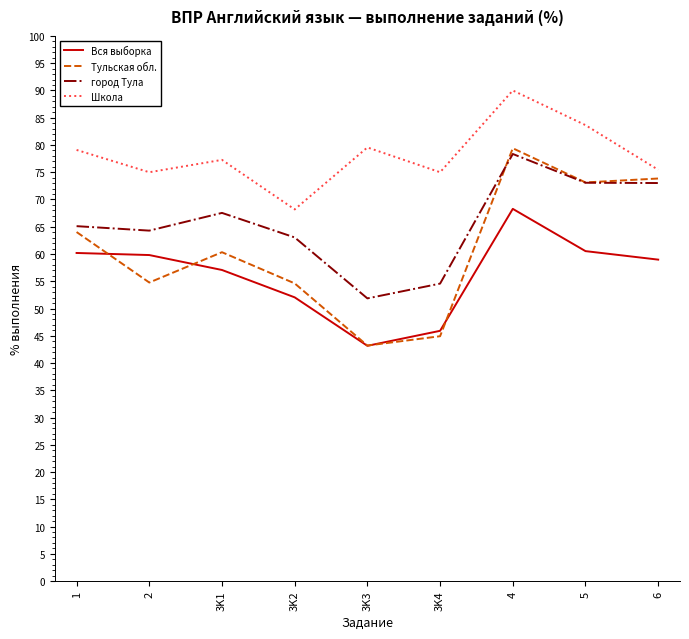

Rank the series by their average value, from lowest to highest.

Вся выборка, Тульская обл., город Тула, Школа